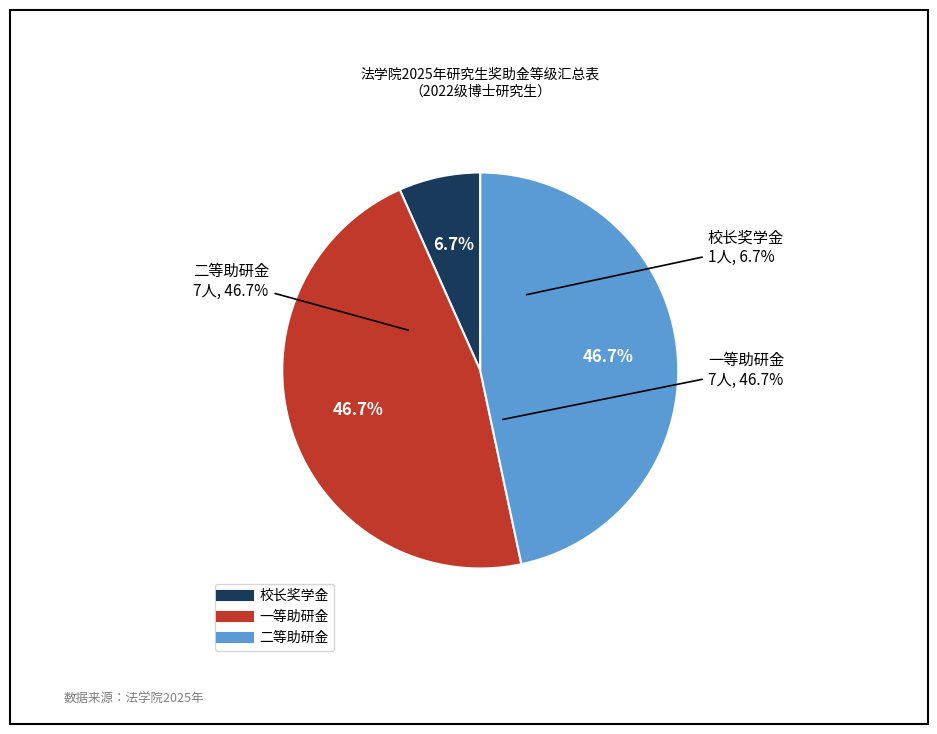

Which category has the biggest portion of the pie?

一等助研金